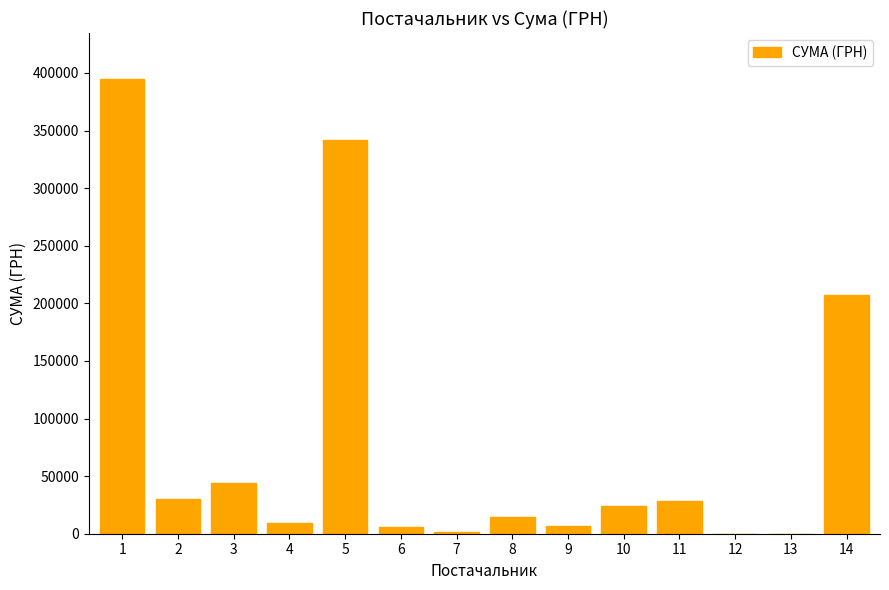

What is the change in value from 1 to 11?

-366687.0